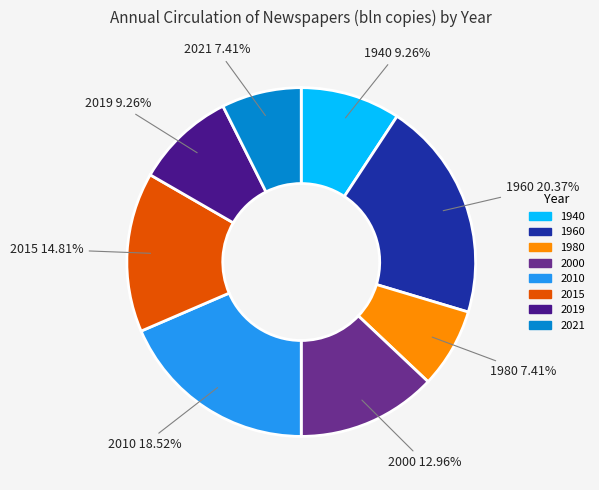

Does 1940 represent more than half of the total?

No